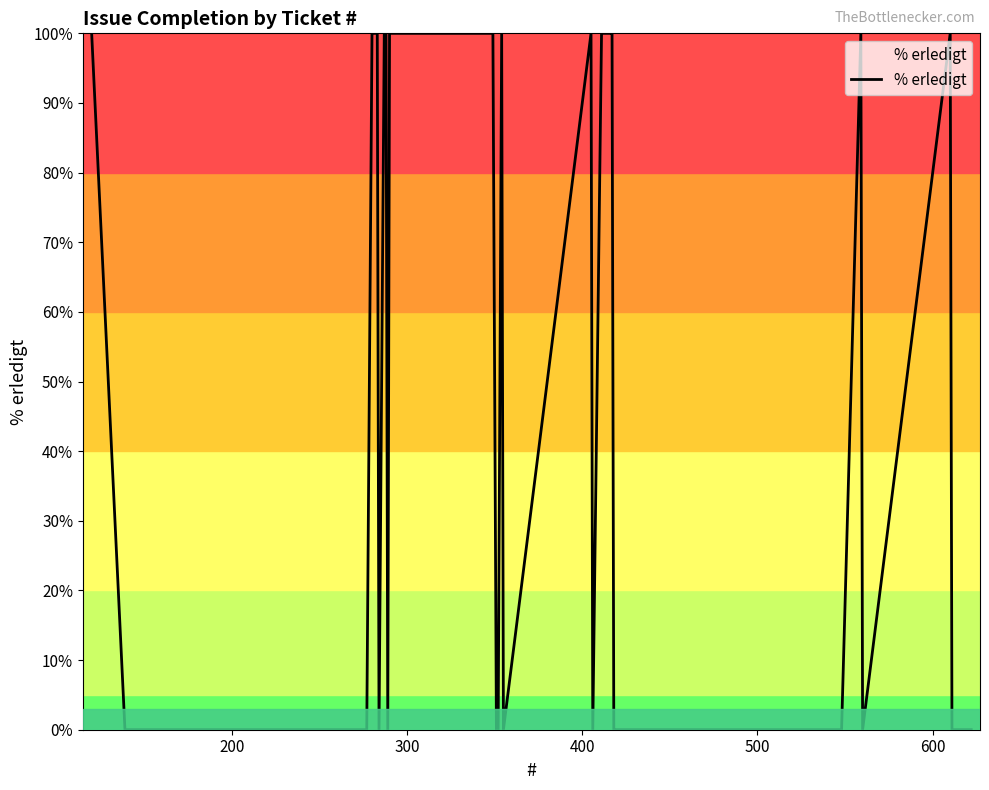

True or false: the data has more than 0 interior local peaks.

True